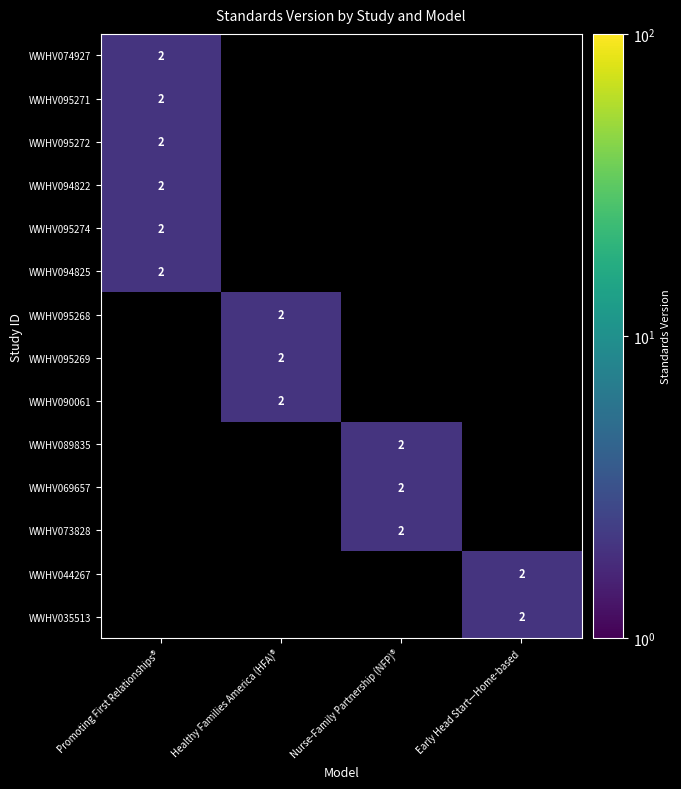

True or false: WWHV069657 has a value of 3 at Nurse-Family Partnership (NFP)®.

False